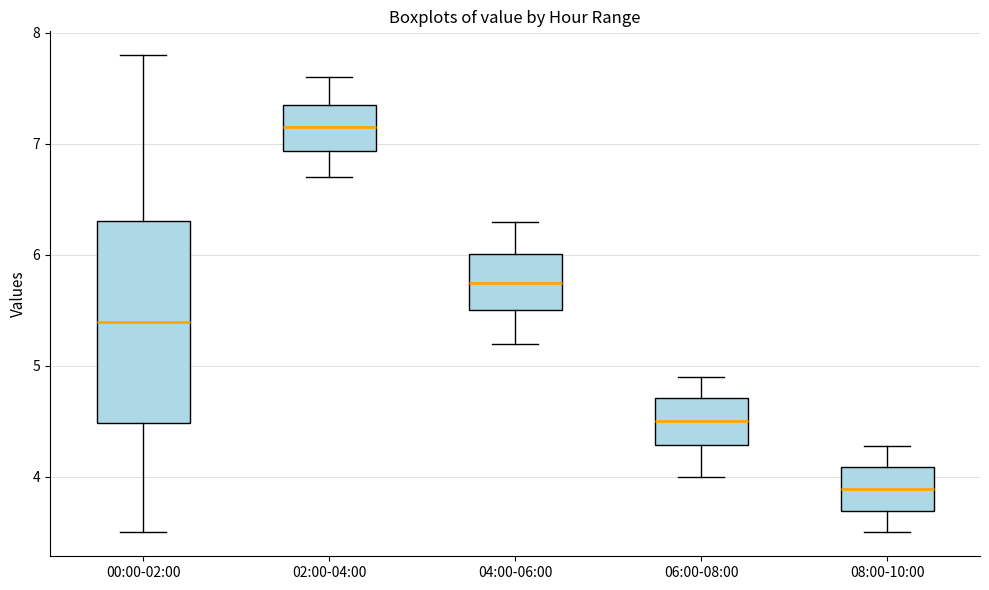

Which box's median line is the lowest?

08:00-10:00